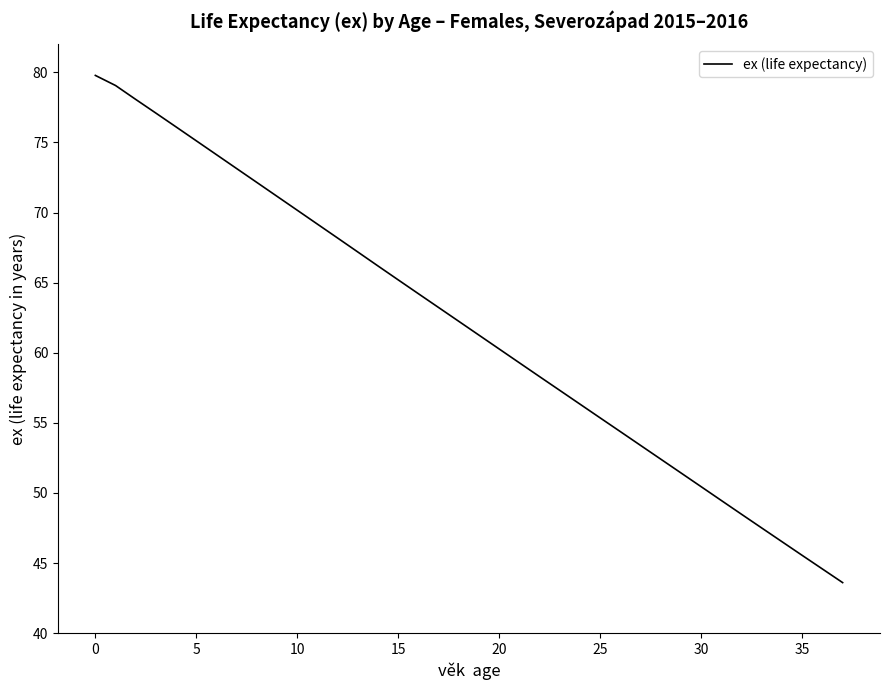

True or false: the data has more than 0 interior local peaks.

False